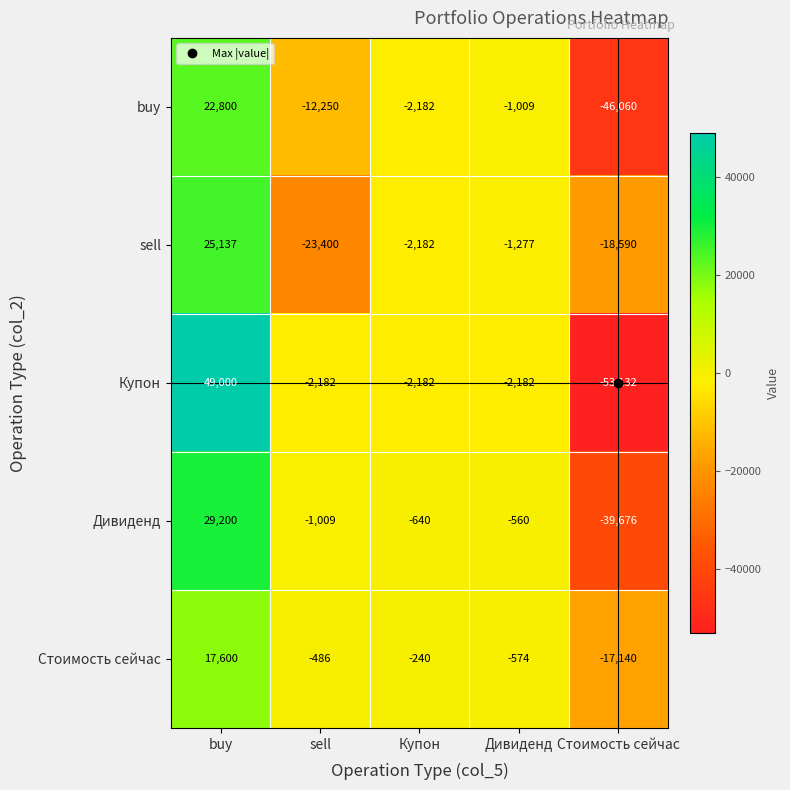

How many values in the buy series exceed -2182?

2